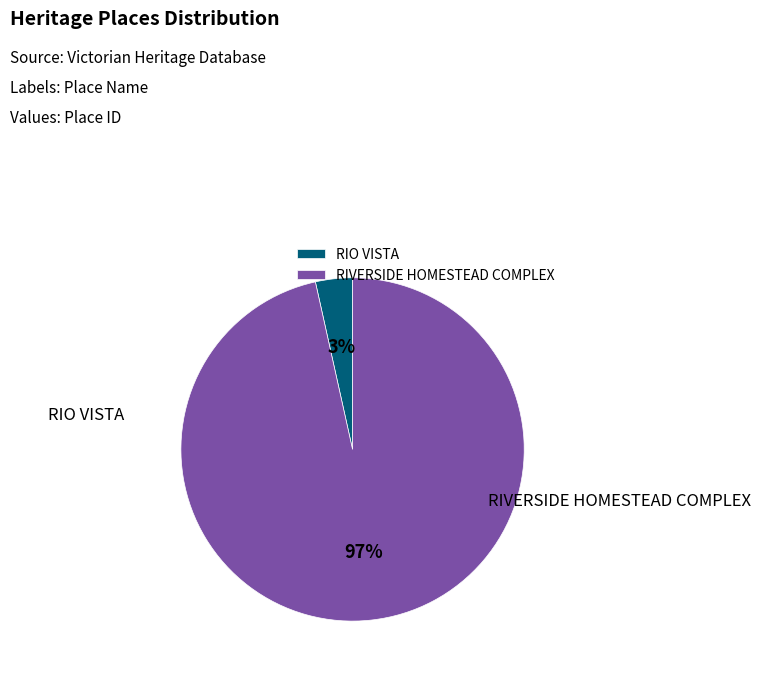

Count the number of slices in the pie.

2